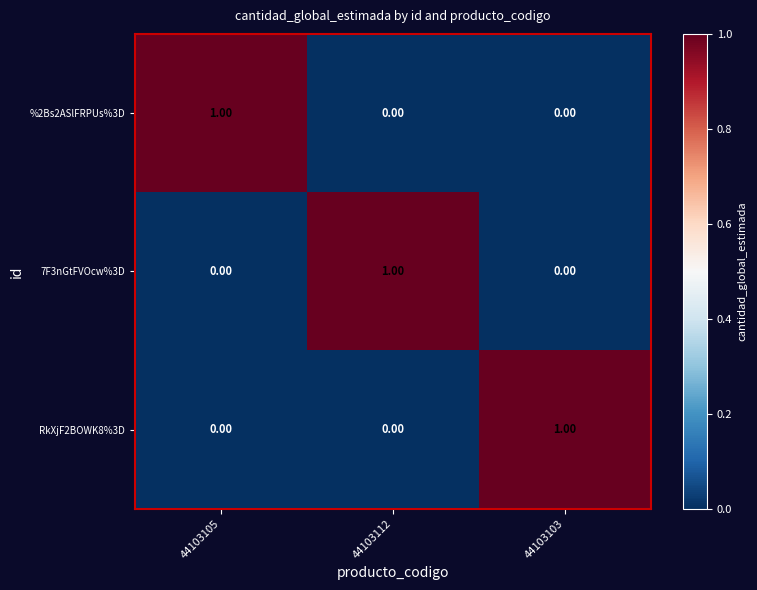

At how many categories does at least one series exceed 0?

3